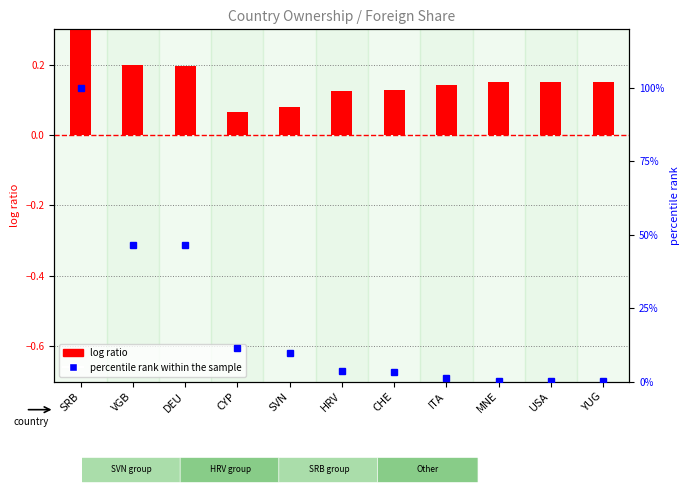

Where is percentile rank within the sample nearest to the value 50?

VGB